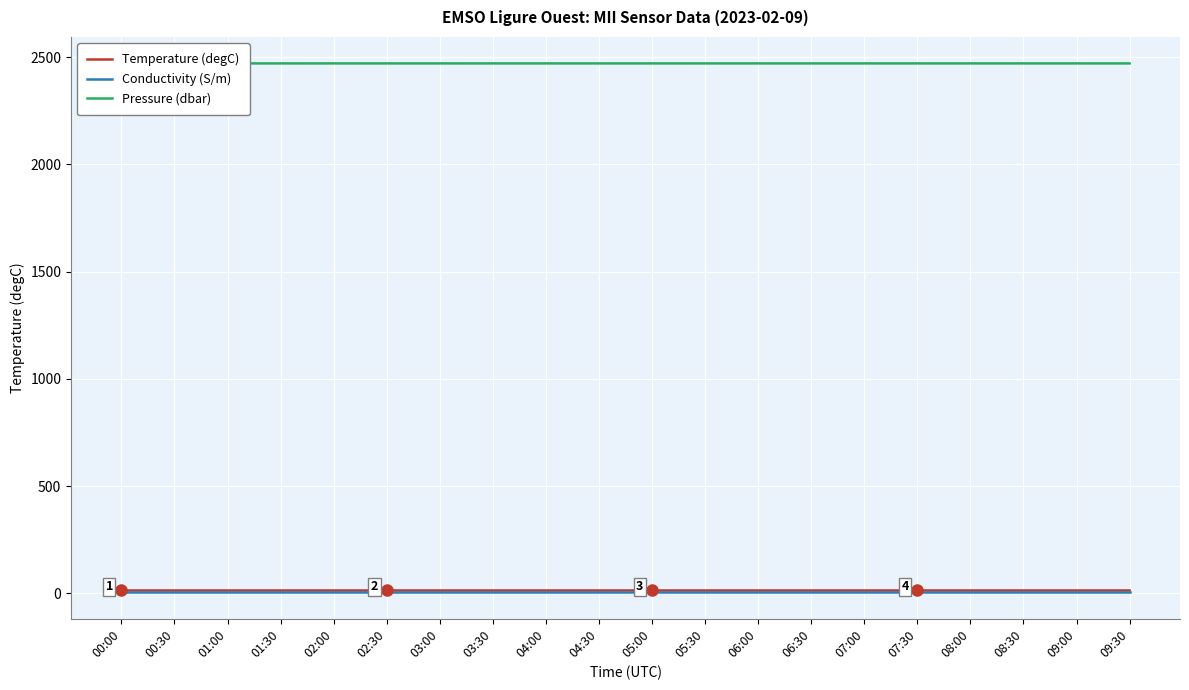

What is the greatest value displayed?

2470.7